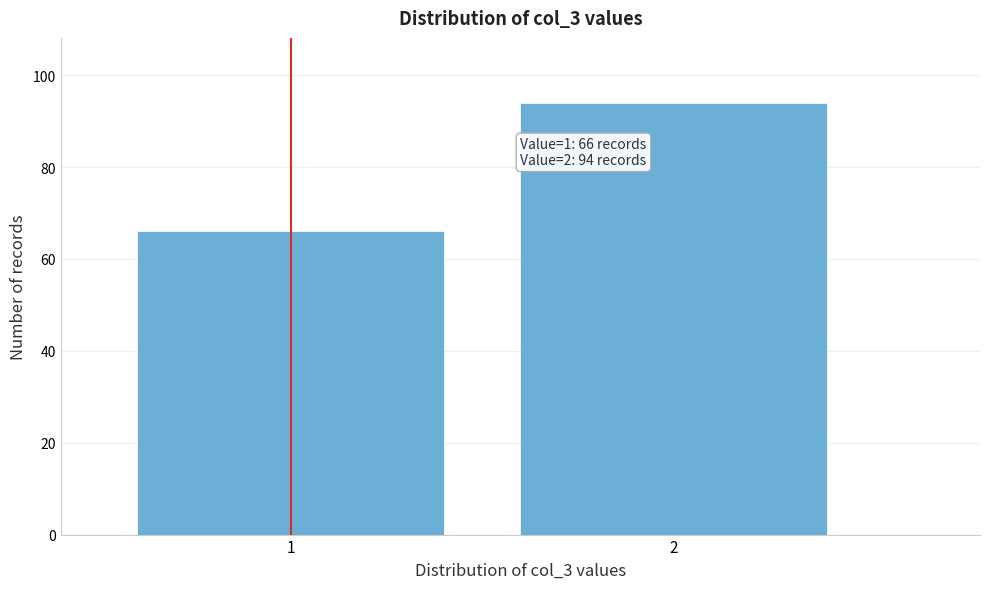

Reading right to left, transcribe all the data shown in this chart.

94	66